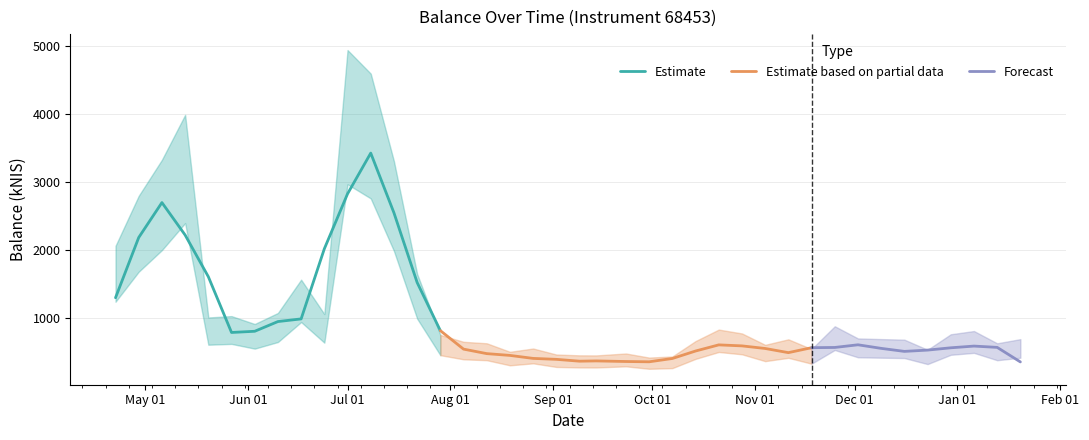

Does the chart have visible grid lines?

Yes